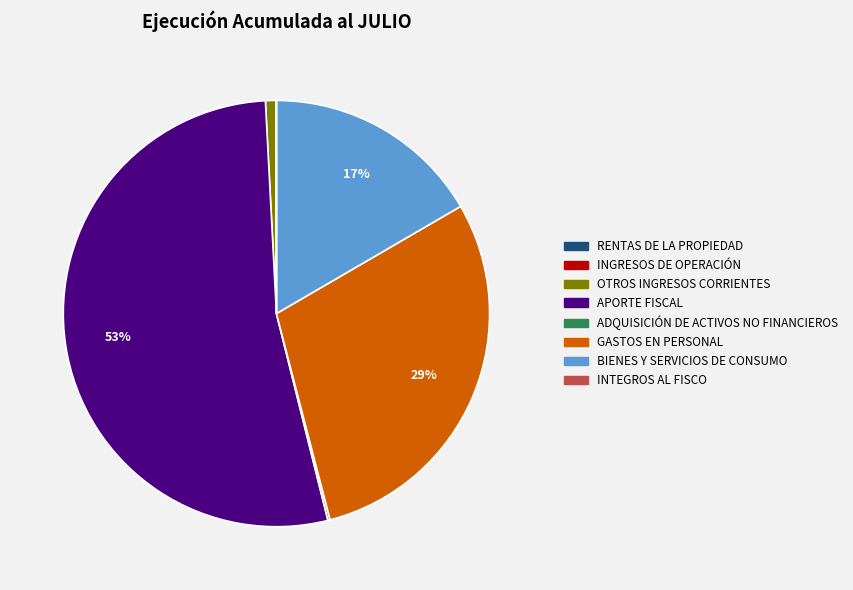

To the nearest percent, what is the difference between the largest and smallest slice percentages?

53%